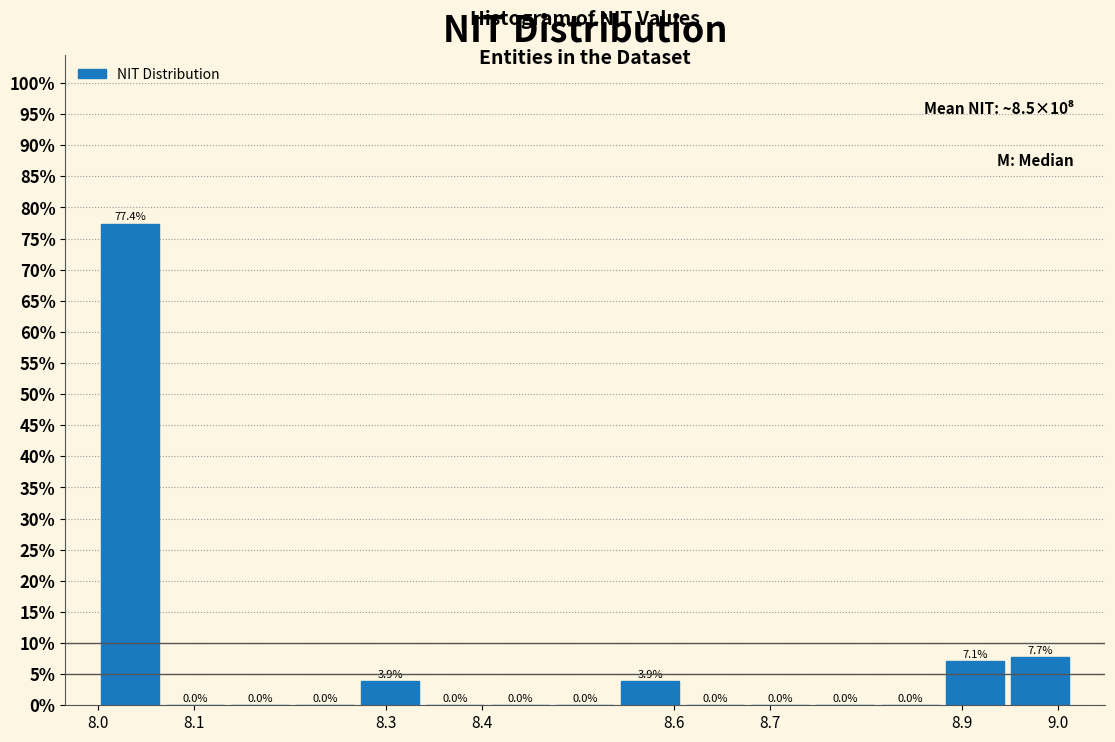

Reading left to right, list every bar in this chart as the range it spans on the x-axis followed by its height. The bar edges are not printed on the chart, so give them approximately, as read against the axis.

8.00 to 8.07: 77.4
8.07 to 8.14: 0.0
8.14 to 8.20: 0.0
8.20 to 8.27: 0.0
8.27 to 8.34: 3.9
8.34 to 8.41: 0.0
8.41 to 8.47: 0.0
8.47 to 8.54: 0.0
8.54 to 8.61: 3.9
8.61 to 8.68: 0.0
8.68 to 8.74: 0.0
8.74 to 8.81: 0.0
8.81 to 8.88: 0.0
8.88 to 8.95: 7.1
8.95 to 9.02: 7.7